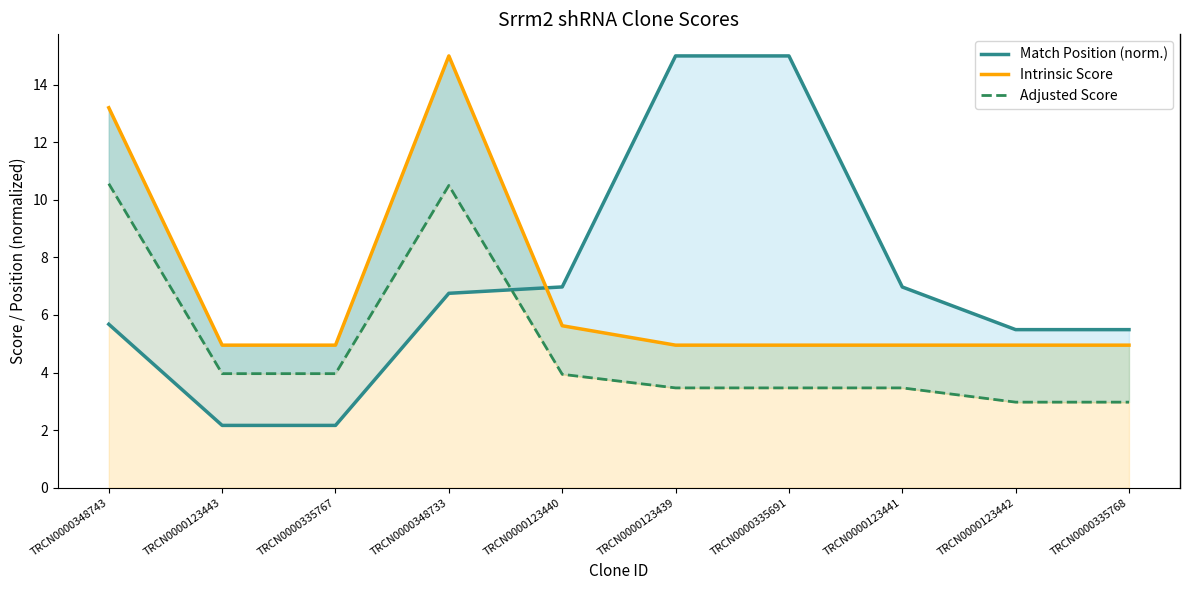

What is the difference between the maximum and minimum values in the Match Position (norm.) series?

12.8